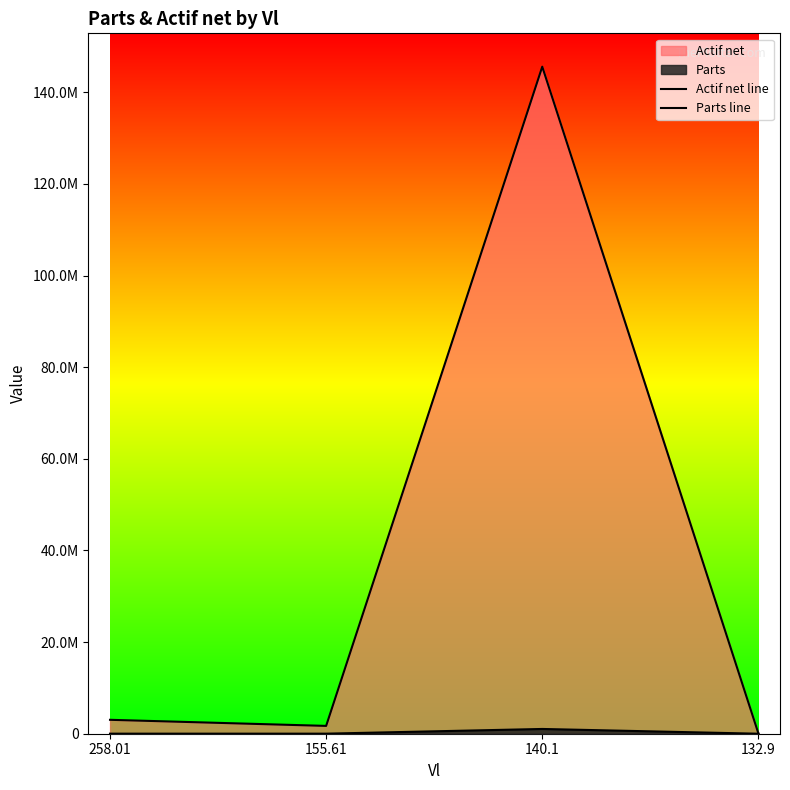

Rank the series by their average value, from lowest to highest.

Parts line, Actif net line